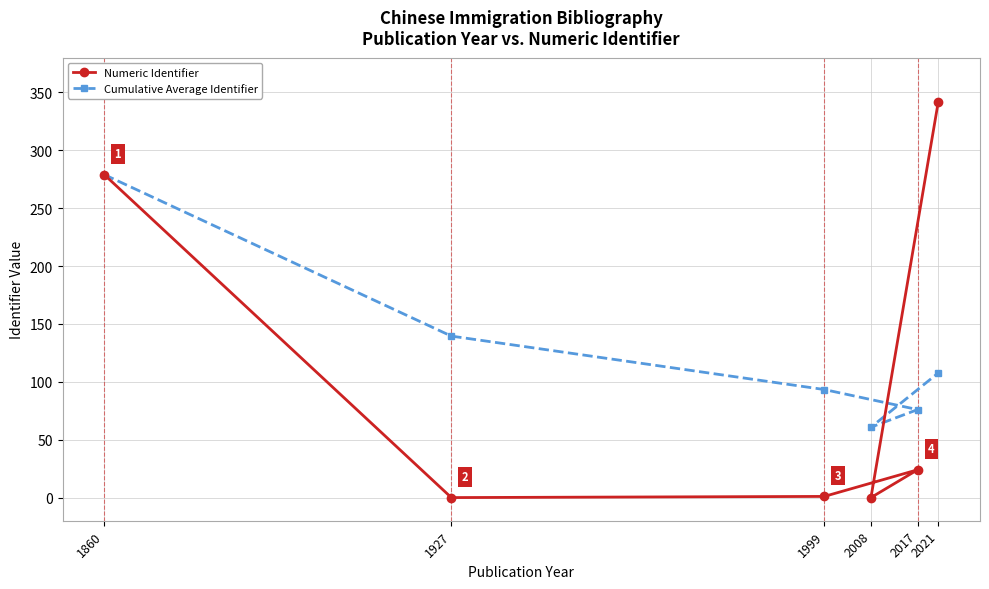

At 1999, list the series in order from largest to smallest.

Cumulative Average Identifier, Numeric Identifier